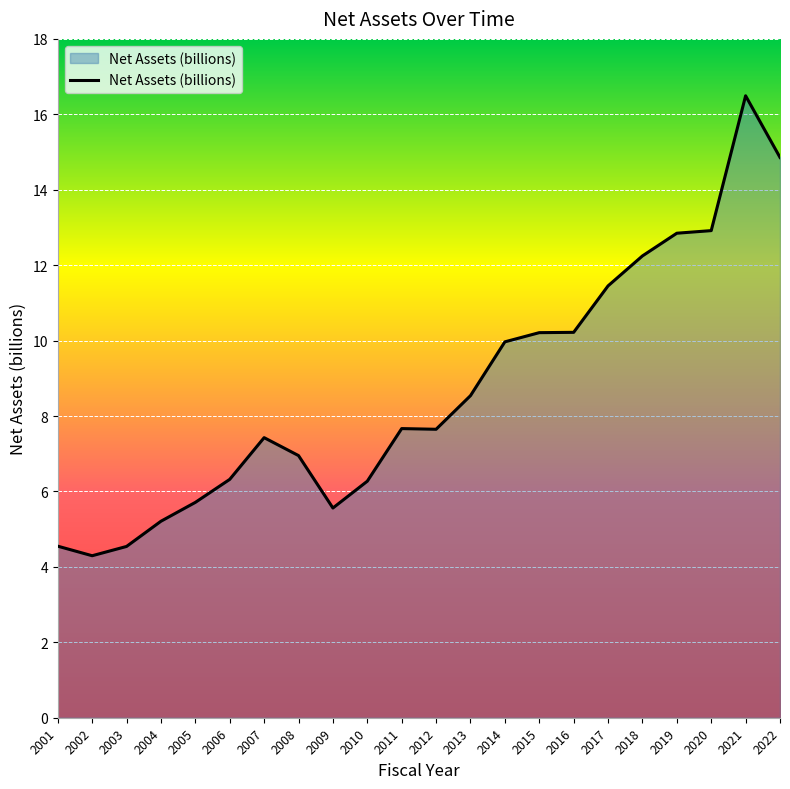

What is the maximum value shown in the chart?

16.5